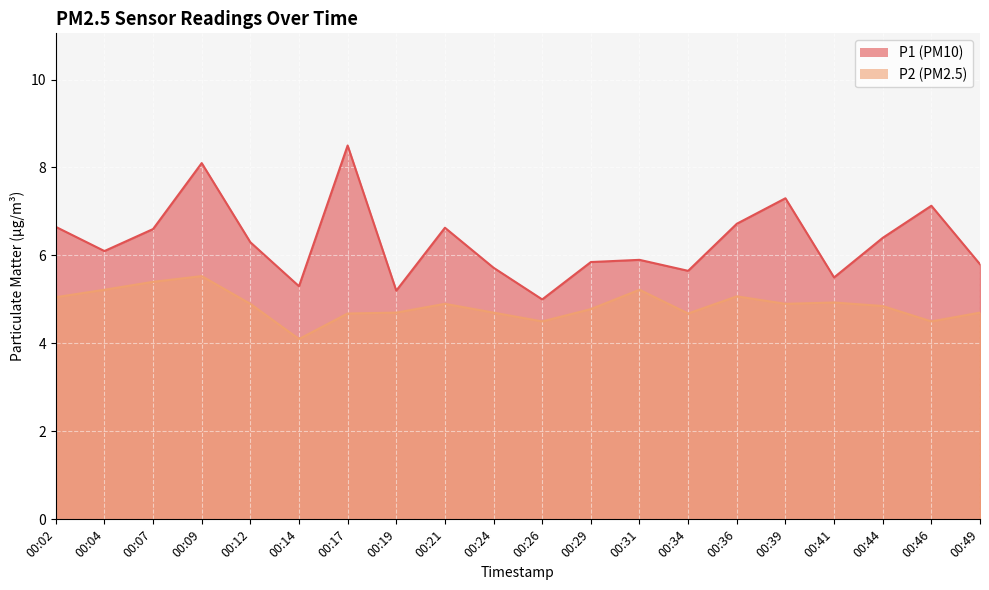

What is the value of the P1 point at the 4th from the left?

8.1